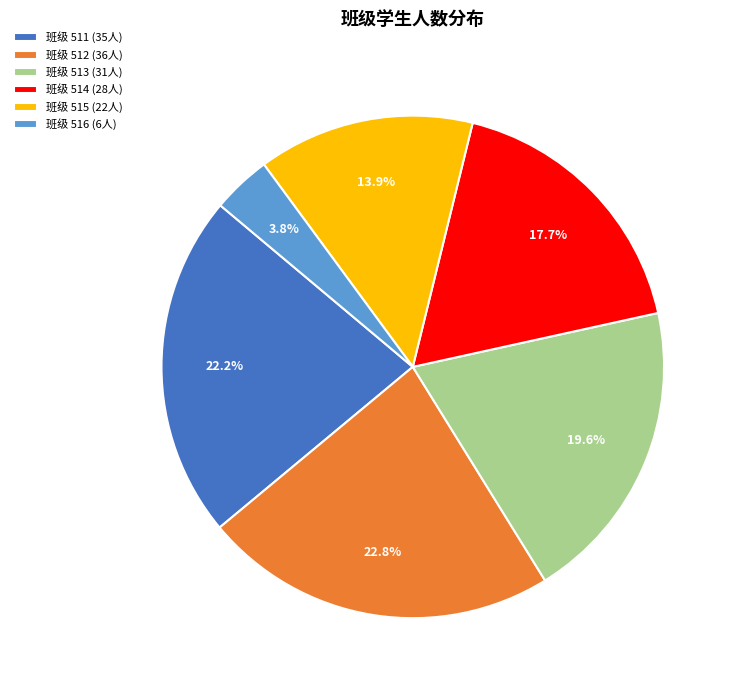

Which slice is the smallest?

班级 516 (6人)